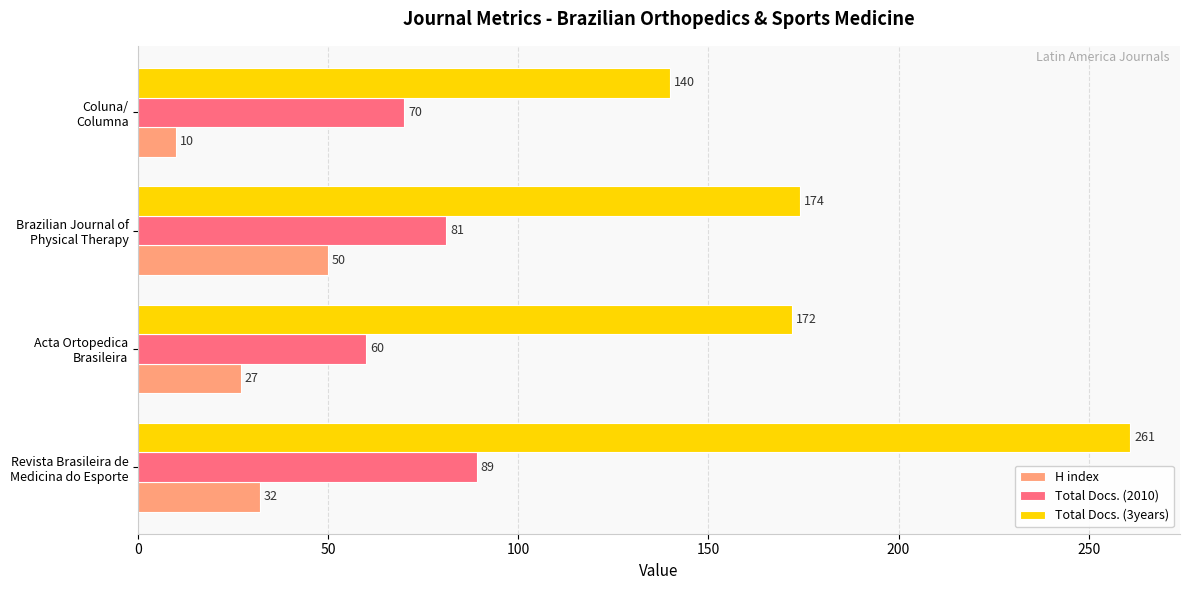

At how many categories does at least one series exceed 69?

4